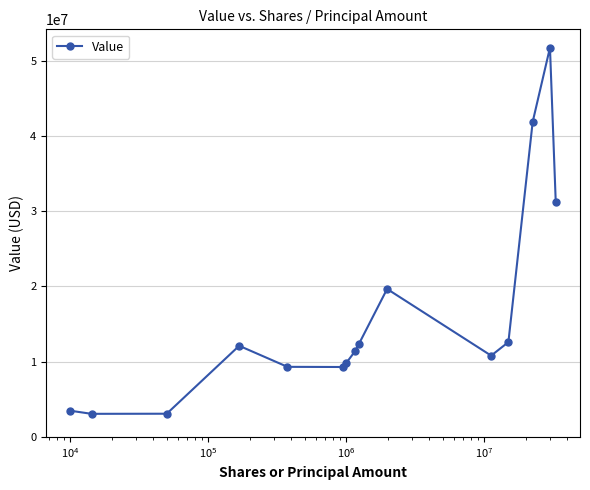

What is the smallest value displayed?

3069000